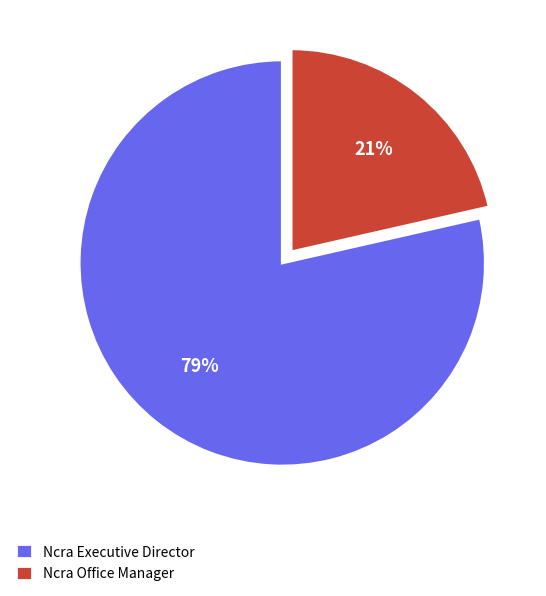

To the nearest percent, what is the average slice percentage?

50%